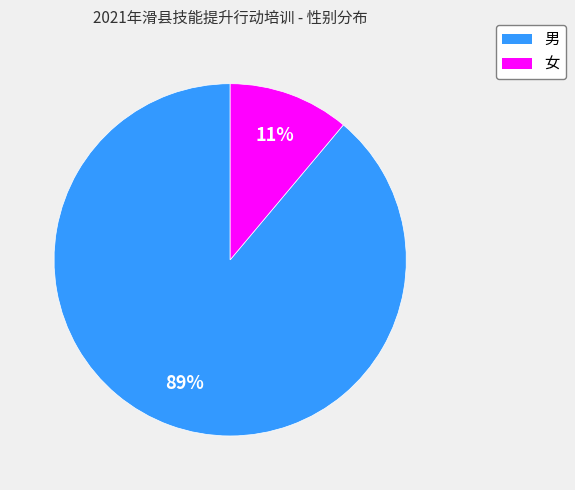

Which has a higher value, 男 or 女?

男